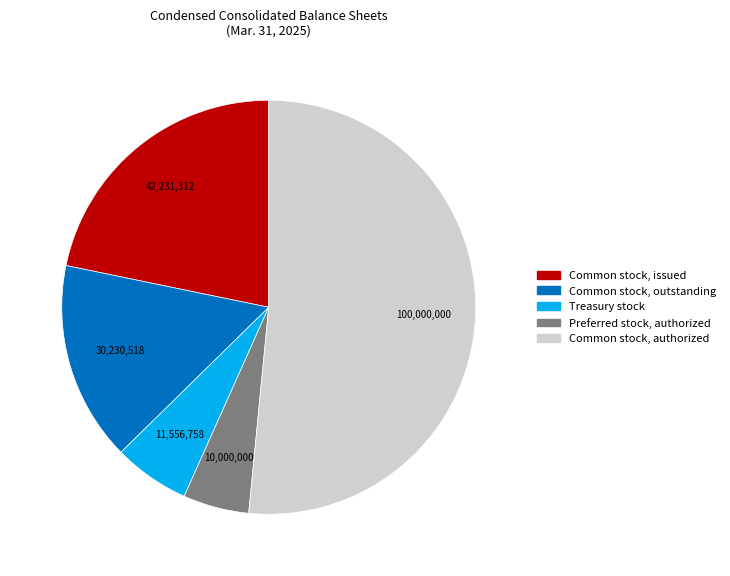

Does any single category account for the majority?

Yes